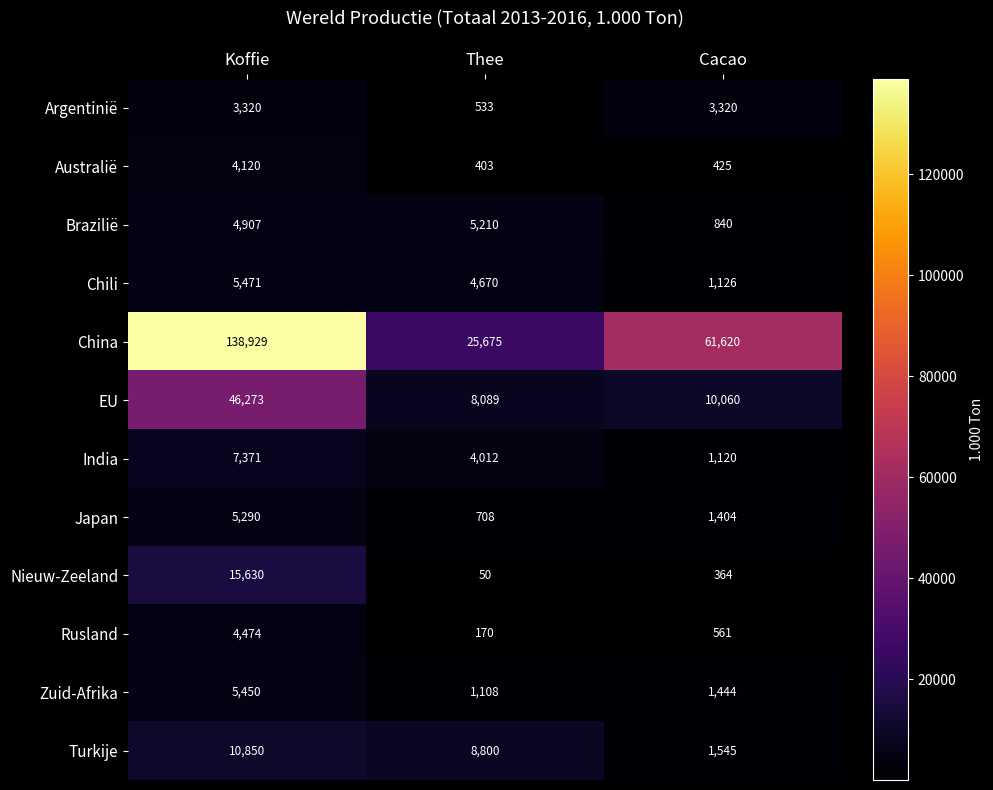

Which category has the highest value in the Japan series?

Koffie